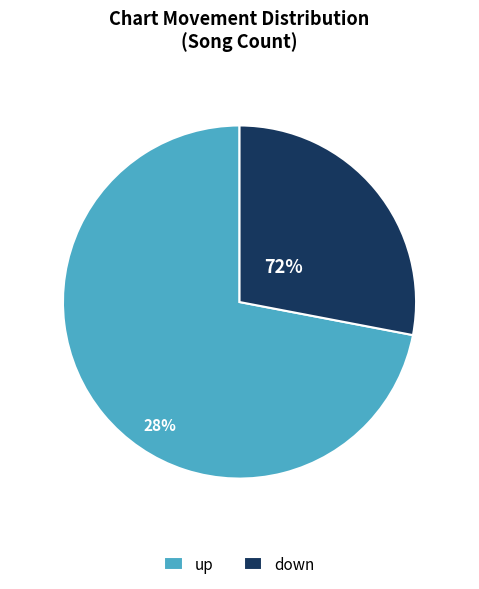

How many segments does this pie chart have?

2